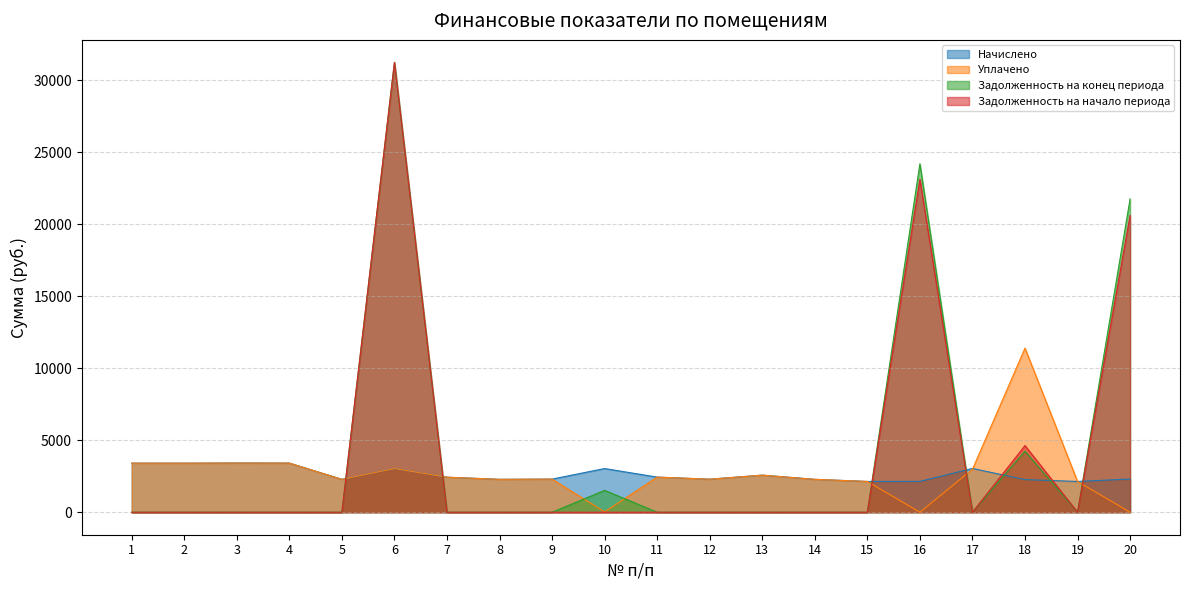

How many distinct data groups are displayed?

4